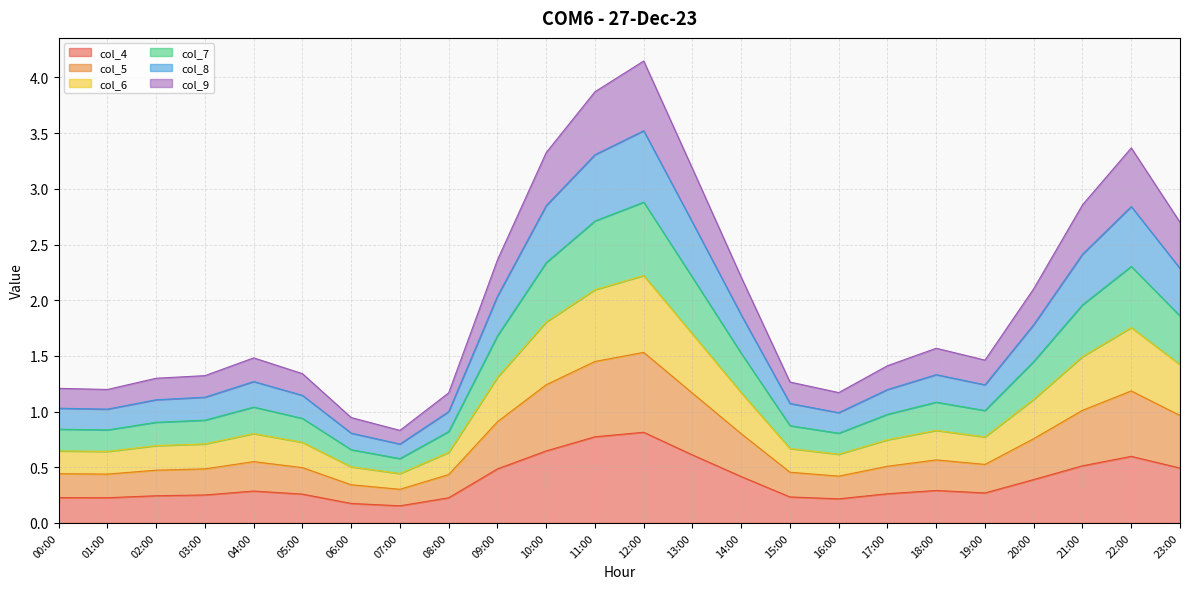

The value of col_4 at 14:00 is 0.4. True or false?

True